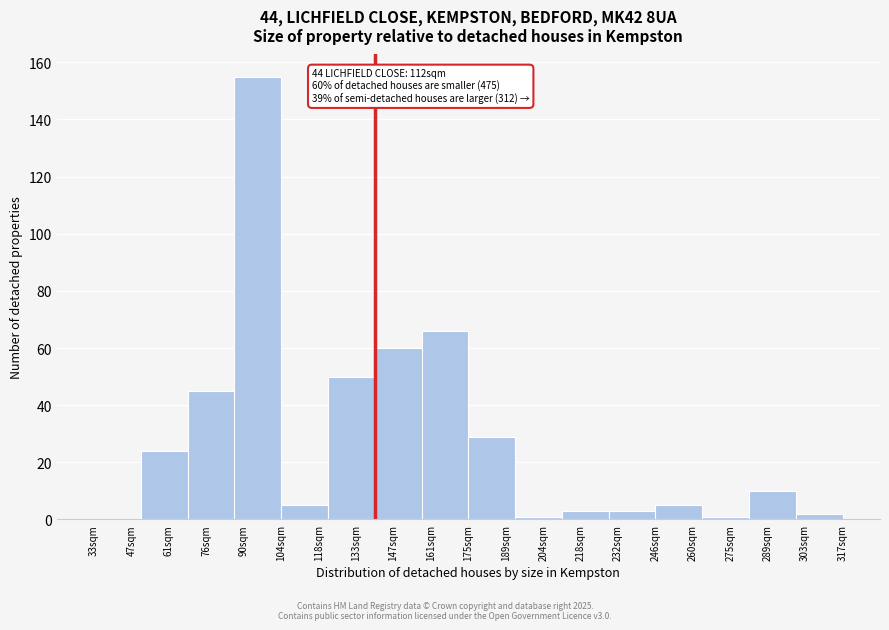

Reading left to right, extract all data points from this chart.

47sqm=0	61sqm=24	76sqm=45	90sqm=155	118sqm=5	133sqm=50	147sqm=60	161sqm=66	189sqm=29	204sqm=1	218sqm=3	232sqm=3	260sqm=5	275sqm=1	289sqm=10	303sqm=2